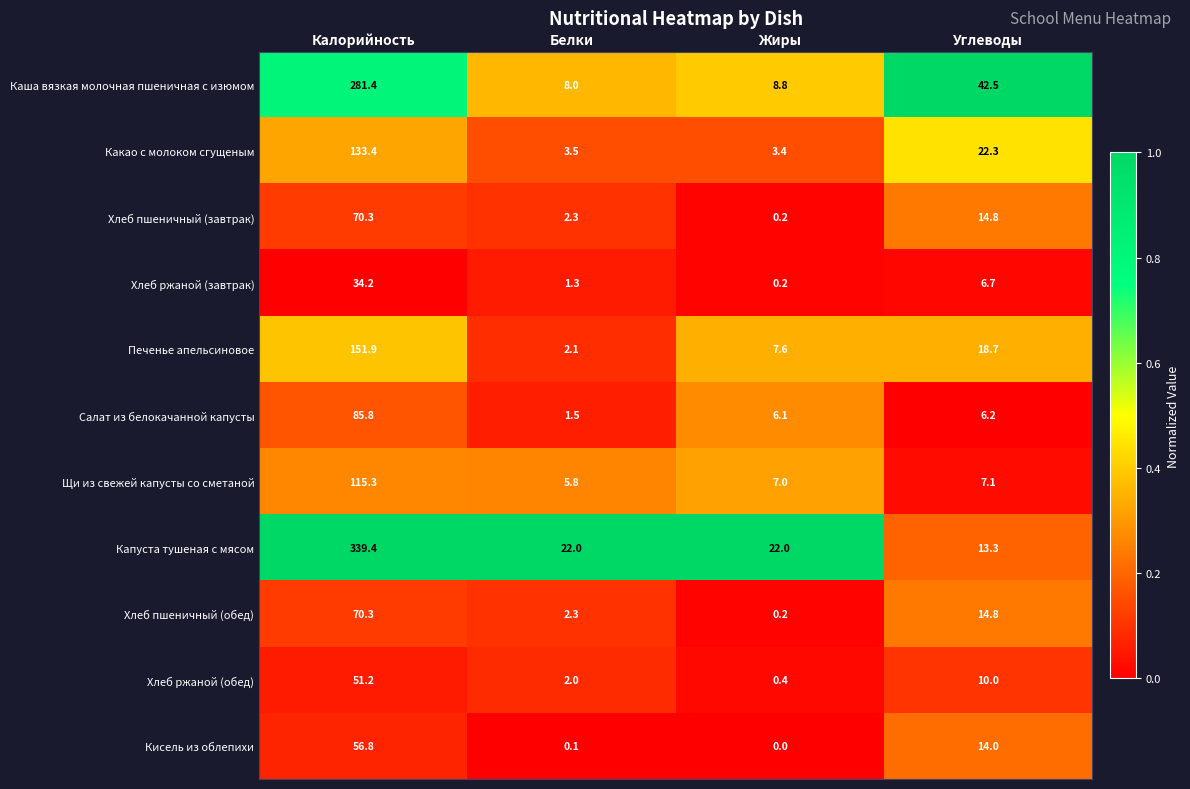

Which series has the widest spread of values?

Капуста тушеная с мясом